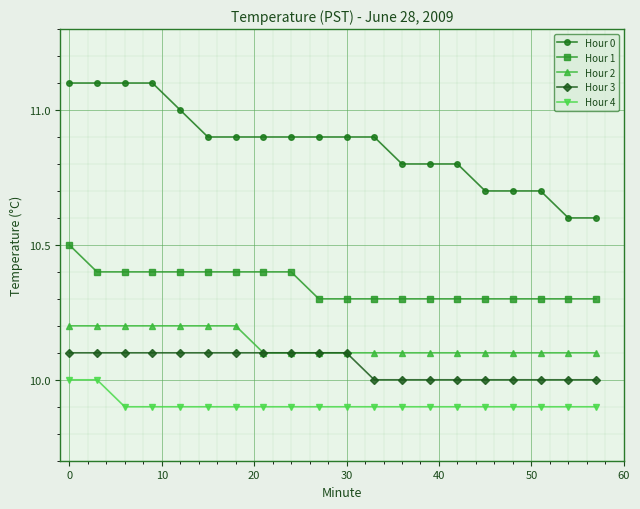

True or false: Hour 0 and Hour 4 cross at least once.

False